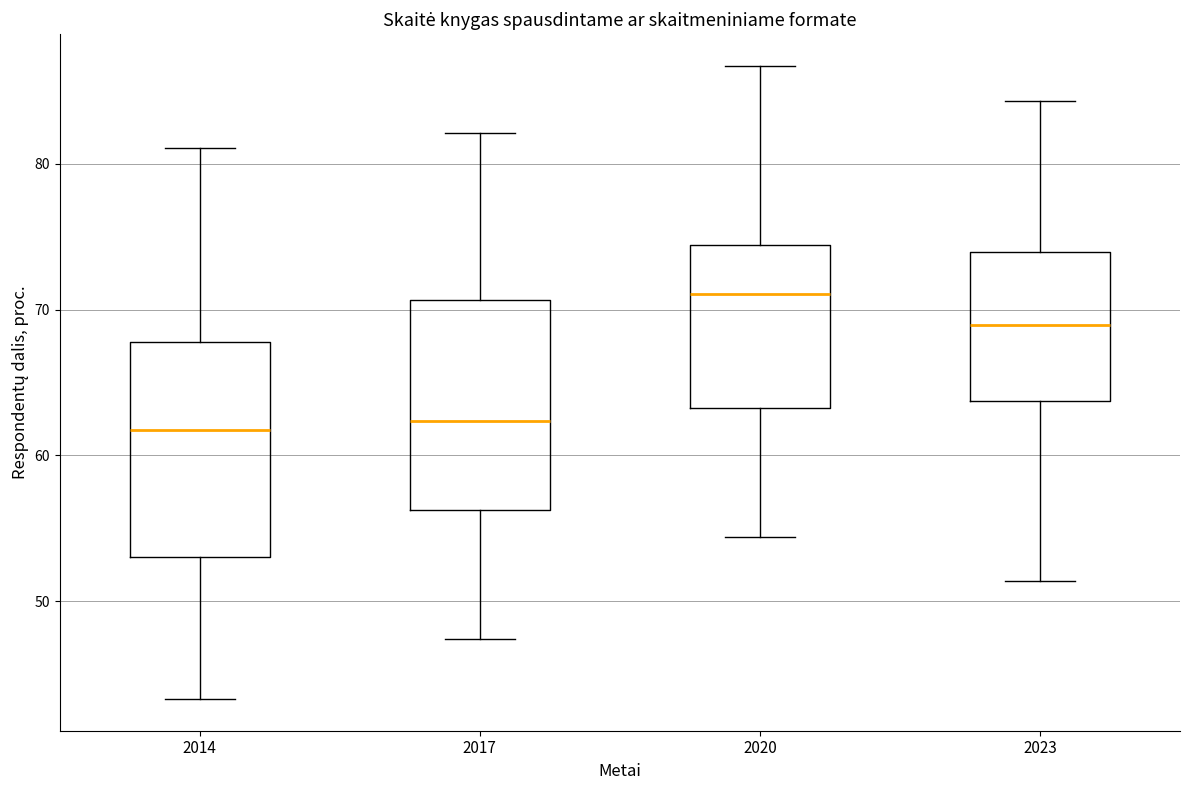

Where is the lower edge of the box at x = 2017 on the y-axis? The values are not printed on the chart, so give them approximately, as read against the axis.

56